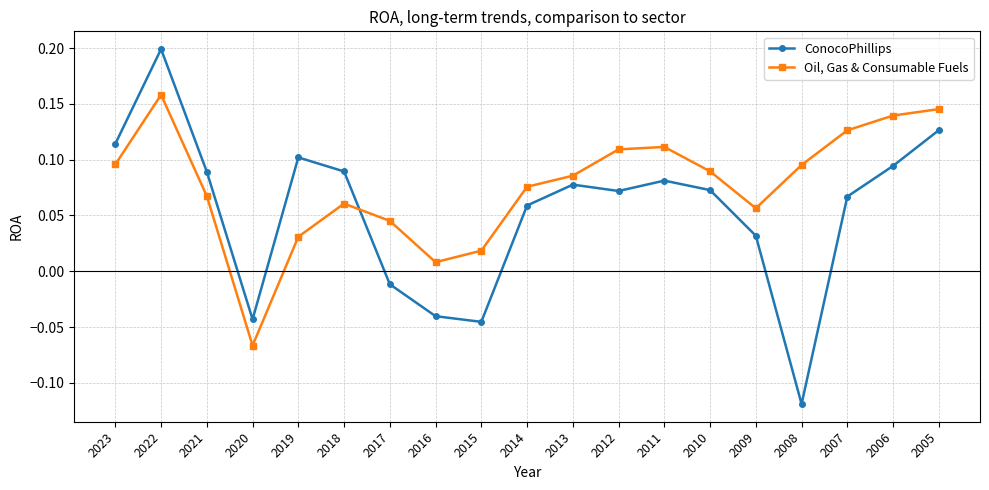

At which label is Oil, Gas & Consumable Fuels closest to 0?

2016